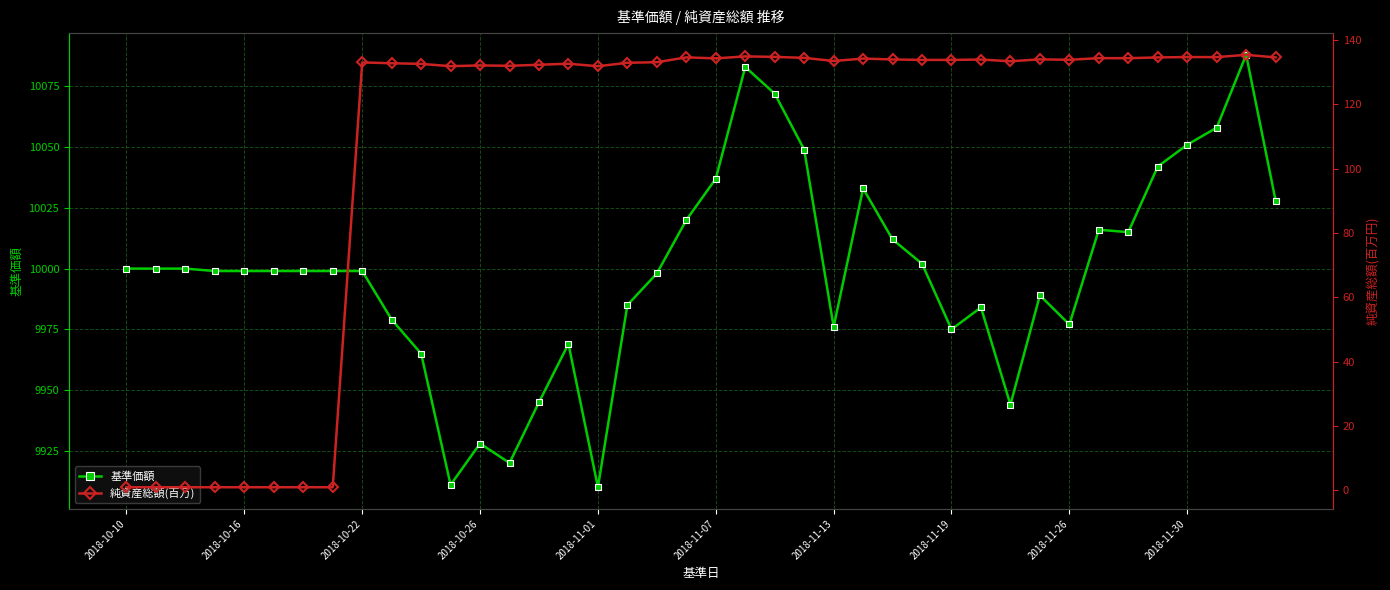

True or false: 基準価額 has a value of 9928 at 2018-10-26.

True